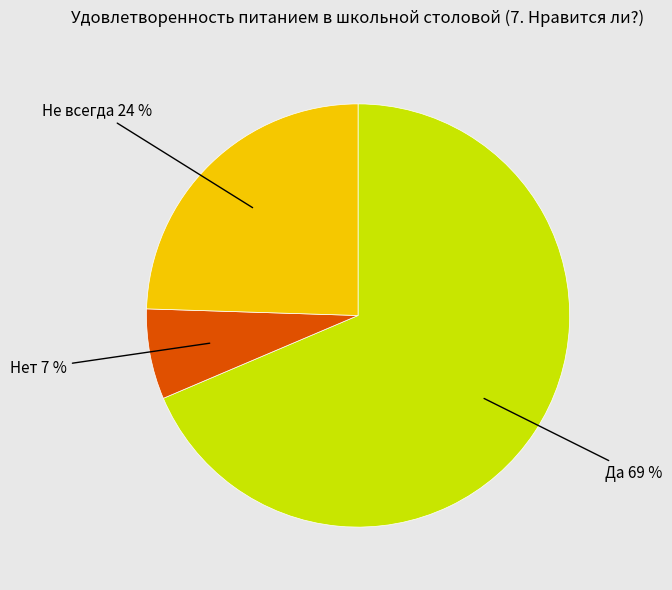

To the nearest percent, what is the average slice percentage?

33%